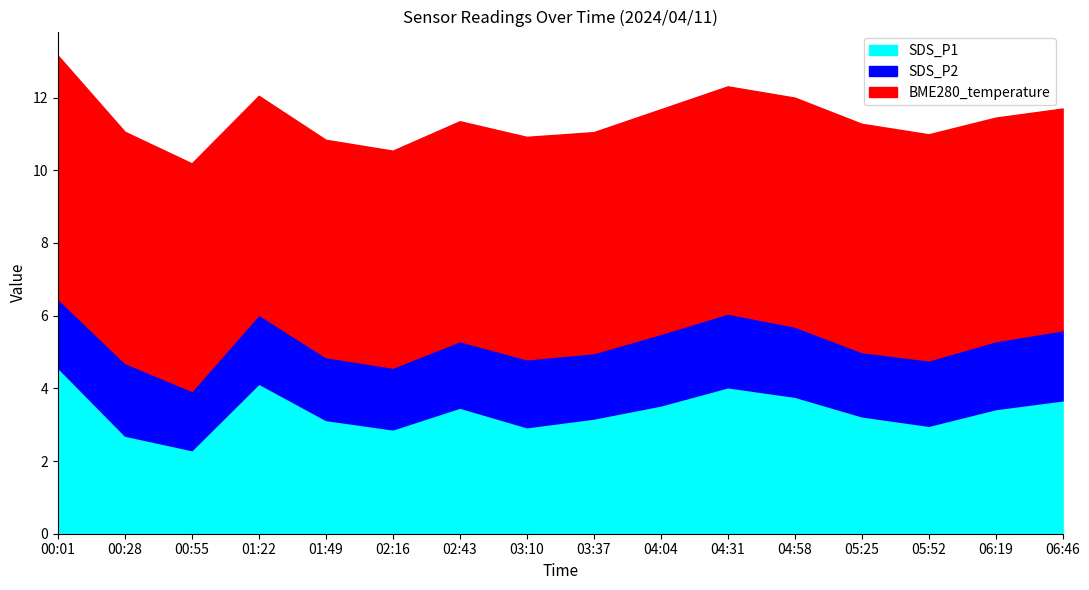

The SDS_P1 series shows 5.9 at 04:58. True or false?

False